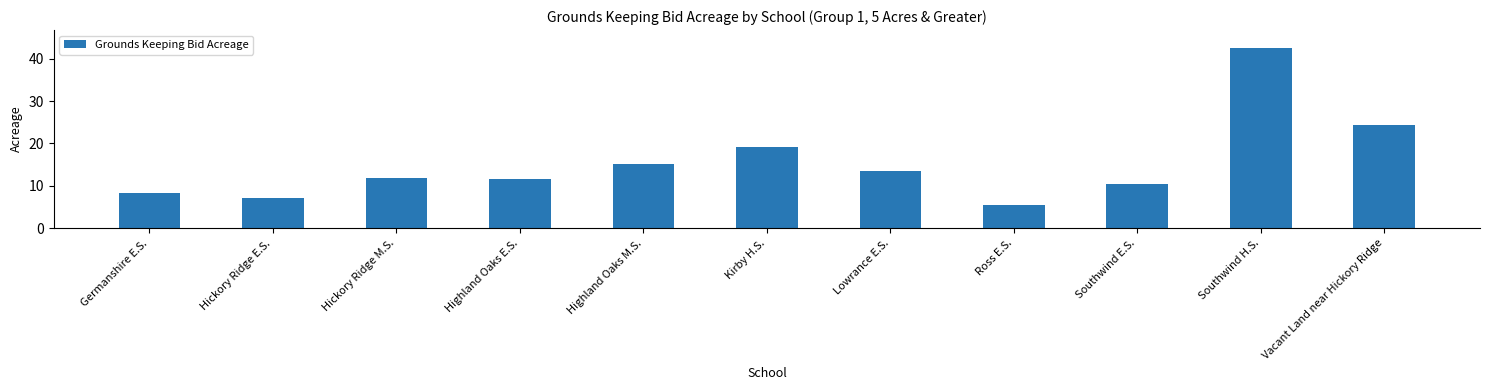

What is the change in value from Ross E.S. to Vacant Land near Hickory Ridge?

+18.8